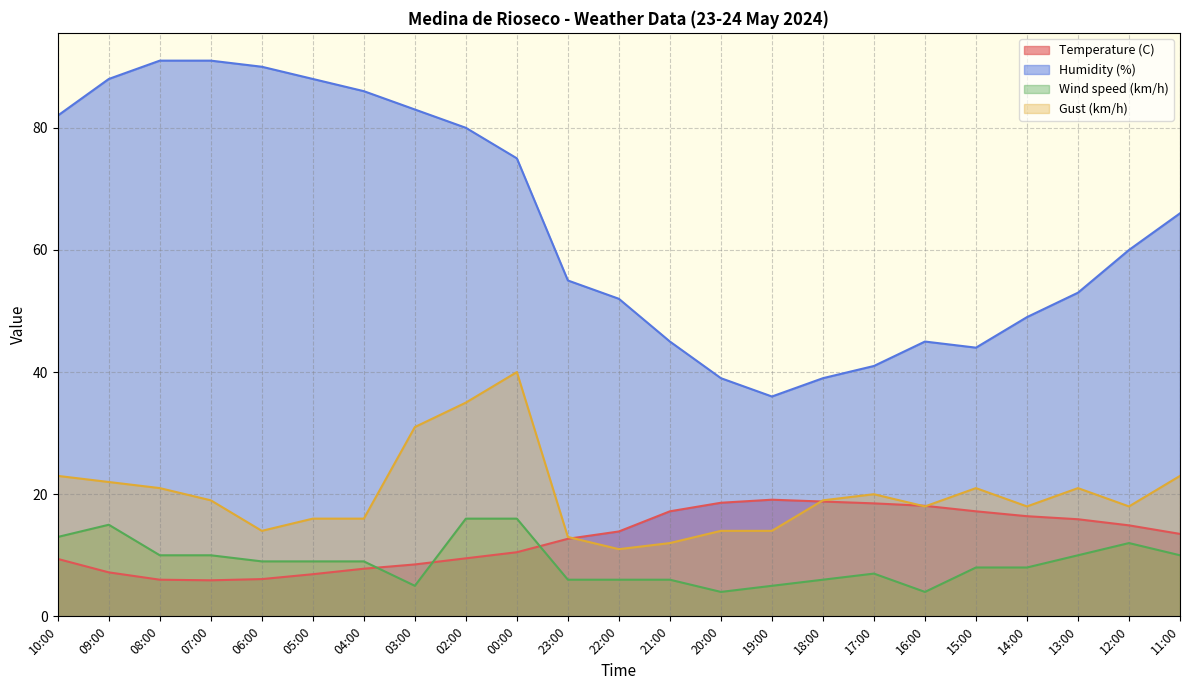

Rank the categories by Temperature (C) value from lowest to highest.

07:00, 08:00, 06:00, 05:00, 09:00, 04:00, 03:00, 10:00, 02:00, 00:00, 23:00, 11:00, 22:00, 12:00, 13:00, 14:00, 21:00, 15:00, 16:00, 17:00, 20:00, 18:00, 19:00